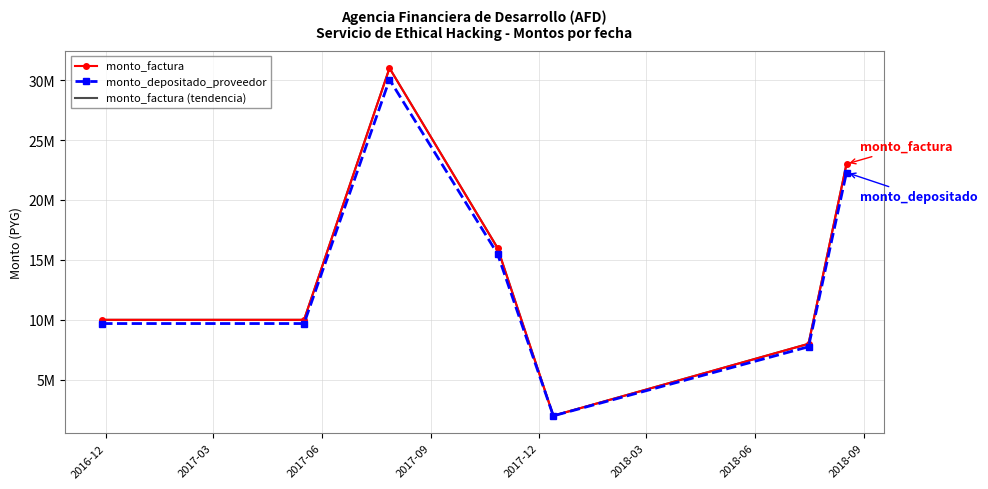

True or false: monto_depositado_proveedor and monto_factura (tendencia) intersect in this chart.

False